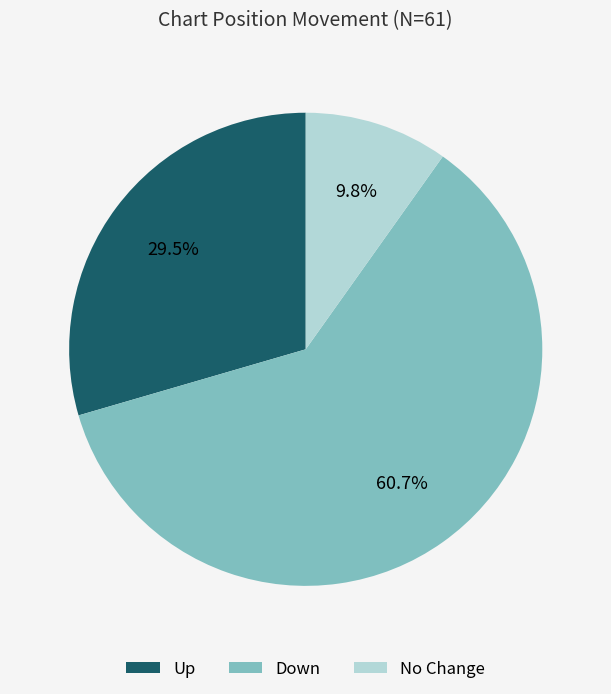

What percentage do Up and No Change together represent?

39.3%